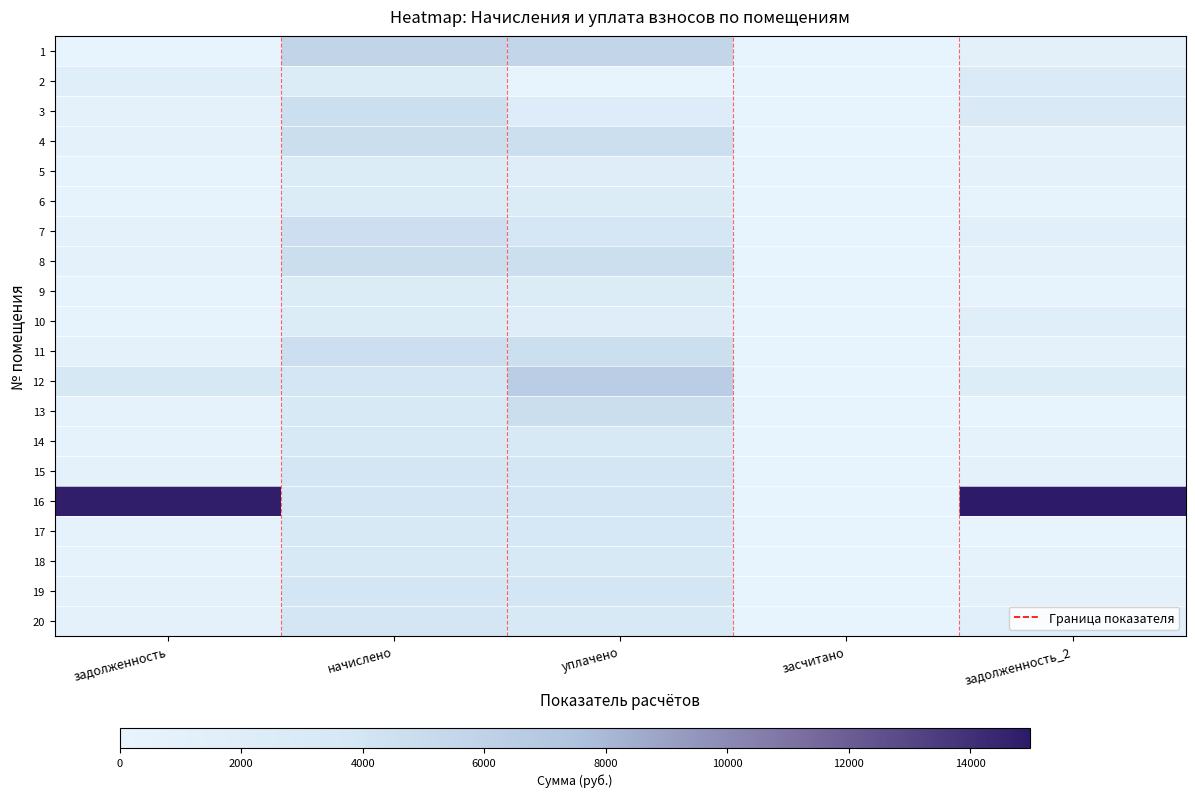

Between задолженность and уплачено, which is larger?

уплачено